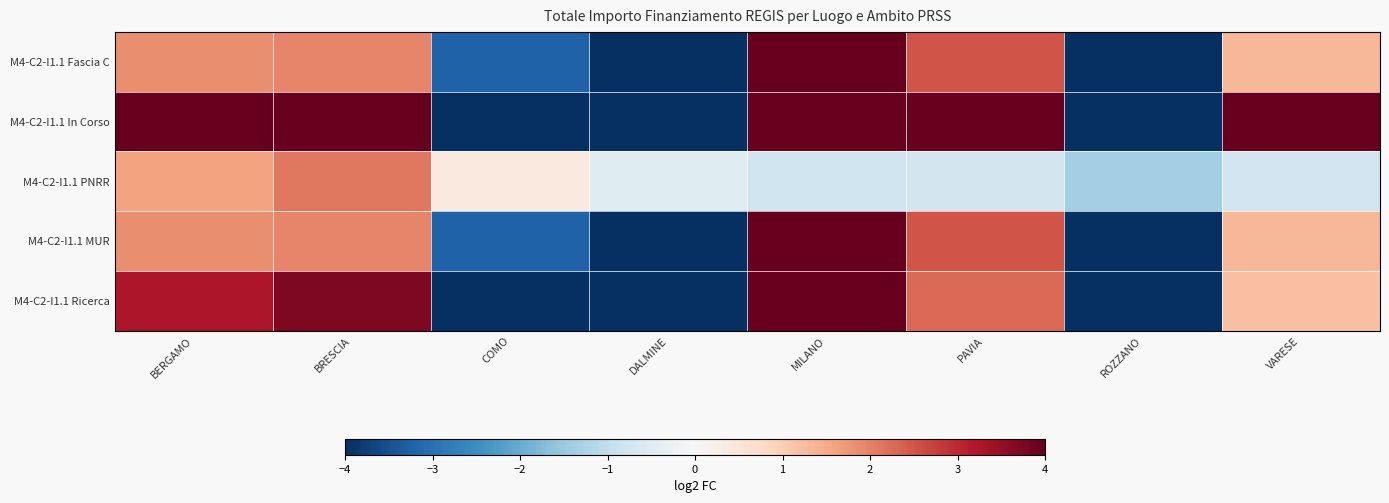

Which has a higher value, BERGAMO or DALMINE?

BERGAMO